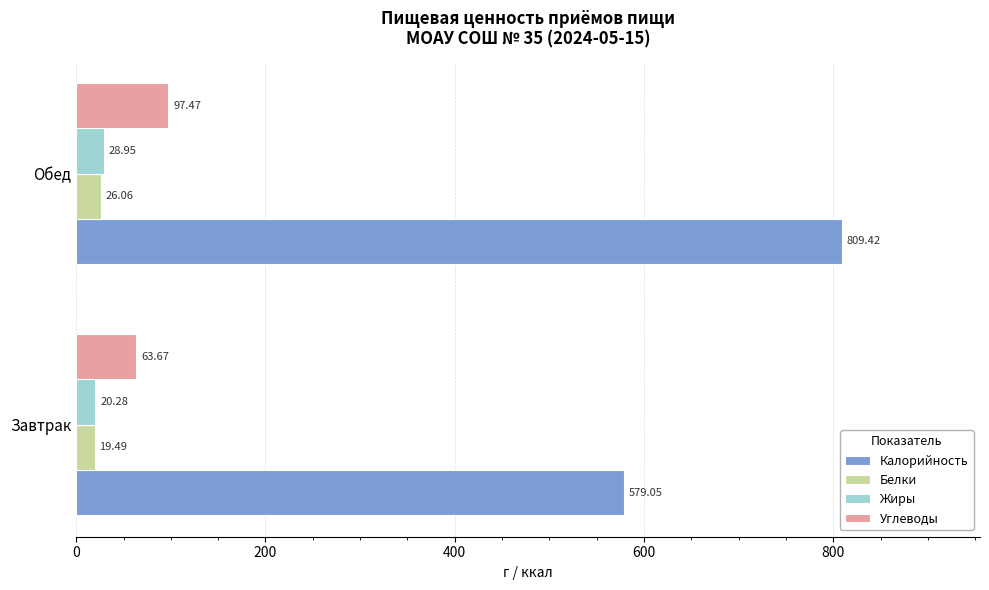

At which label does Белки reach its minimum?

Завтрак